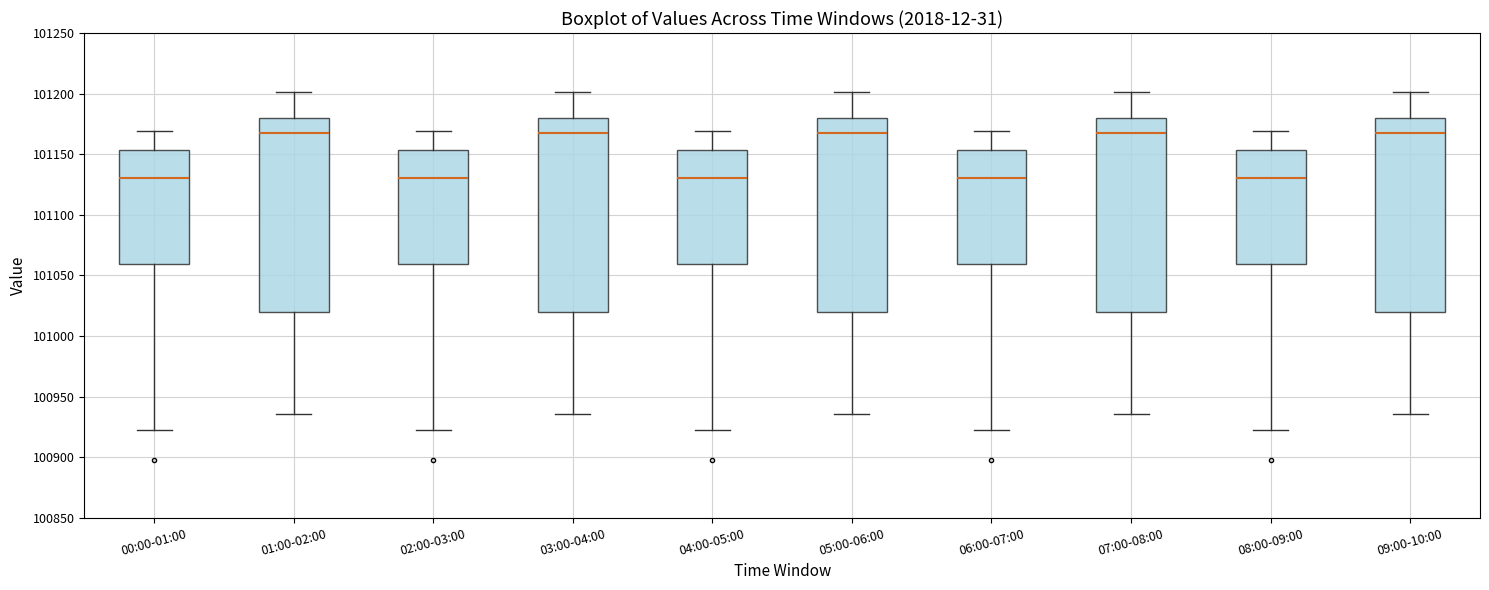

Reading left to right, read every box against the y-axis: the position of its median line, the range the box covers, and the ends of its whiskers. The values are not printed on the chart, so give them approximately, as read against the axis.

00:00-01:00: median 101130, box 101060 to 101155, whiskers 100920 to 101170
01:00-02:00: median 101170, box 101020 to 101180, whiskers 100935 to 101200
02:00-03:00: median 101130, box 101060 to 101155, whiskers 100920 to 101170
03:00-04:00: median 101170, box 101020 to 101180, whiskers 100935 to 101200
04:00-05:00: median 101130, box 101060 to 101155, whiskers 100920 to 101170
05:00-06:00: median 101170, box 101020 to 101180, whiskers 100935 to 101200
06:00-07:00: median 101130, box 101060 to 101155, whiskers 100920 to 101170
07:00-08:00: median 101170, box 101020 to 101180, whiskers 100935 to 101200
08:00-09:00: median 101130, box 101060 to 101155, whiskers 100920 to 101170
09:00-10:00: median 101170, box 101020 to 101180, whiskers 100935 to 101200